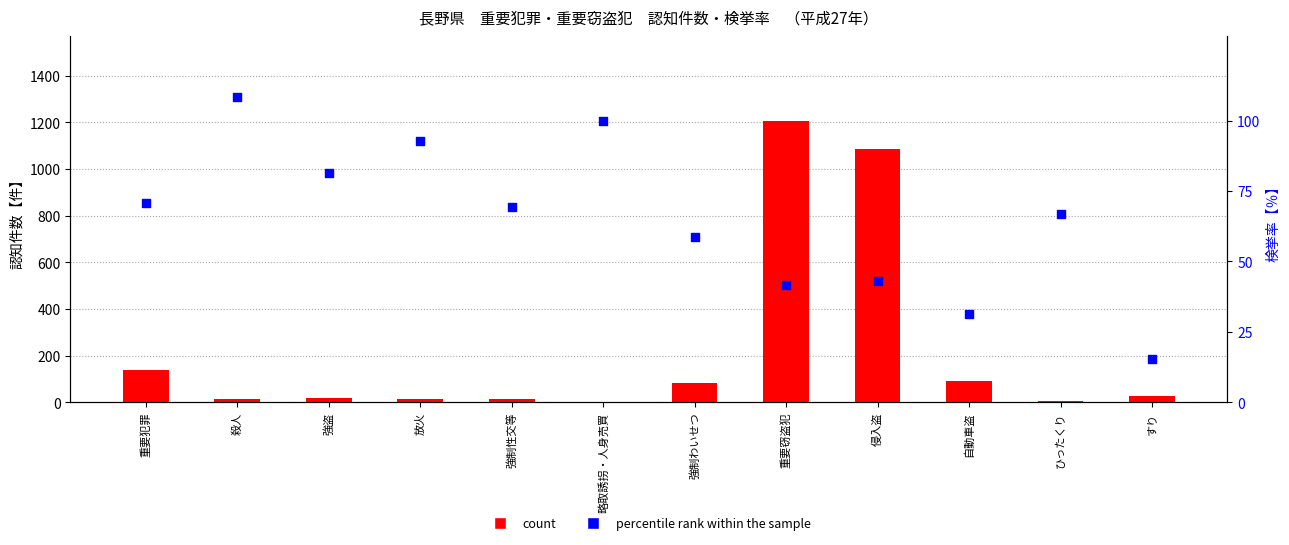

At which category is the sum across all series the highest?

重要窃盗犯